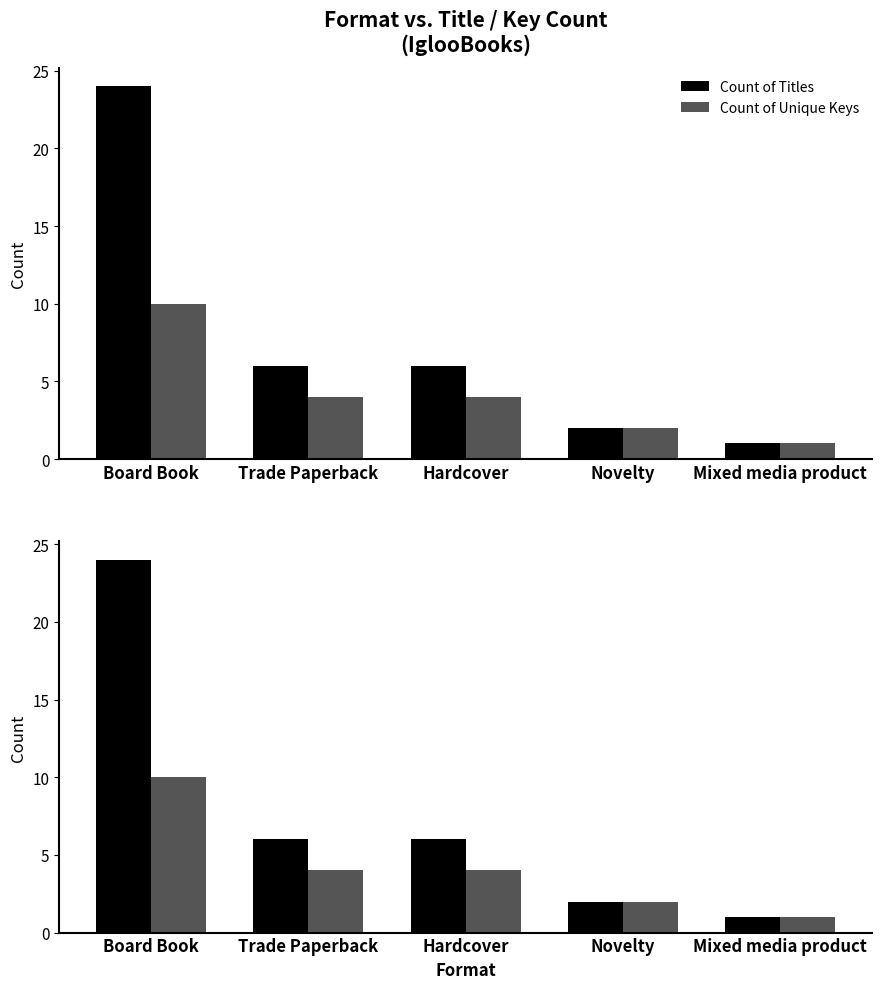

At Hardcover, list the series in order from largest to smallest.

Count of Titles, Count of Unique Keys